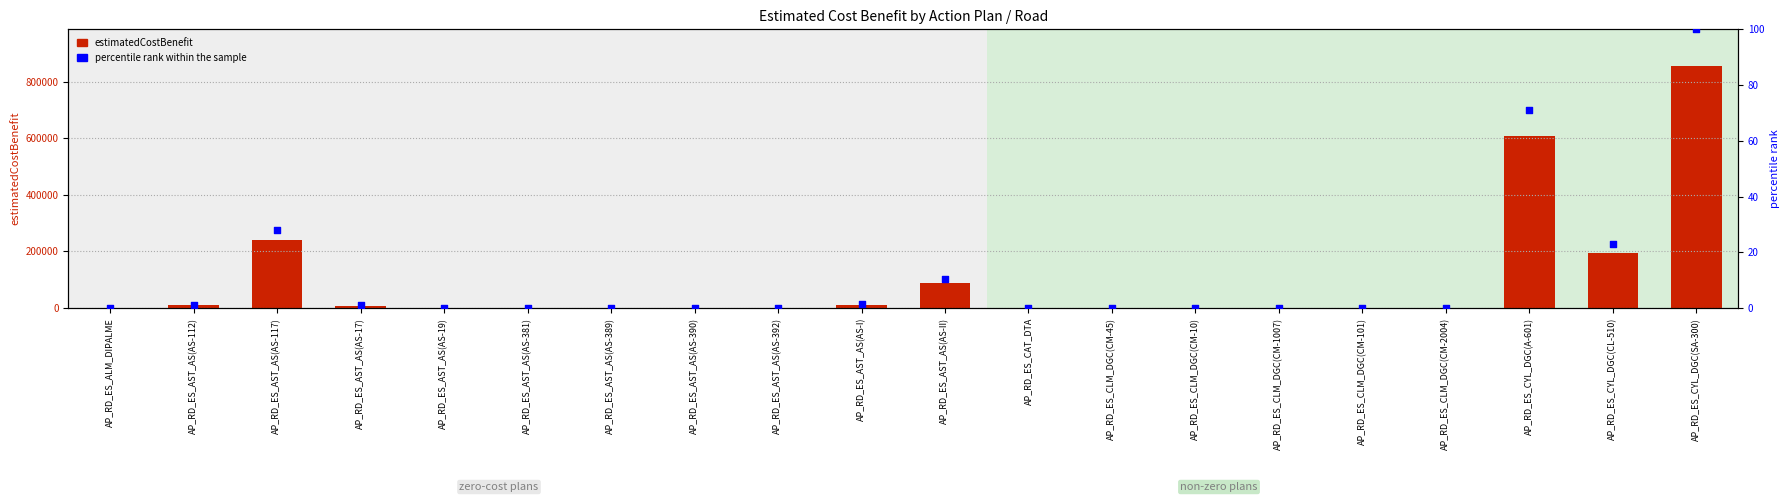

Which series reaches the minimum Y coordinate?

estimatedCostBenefit